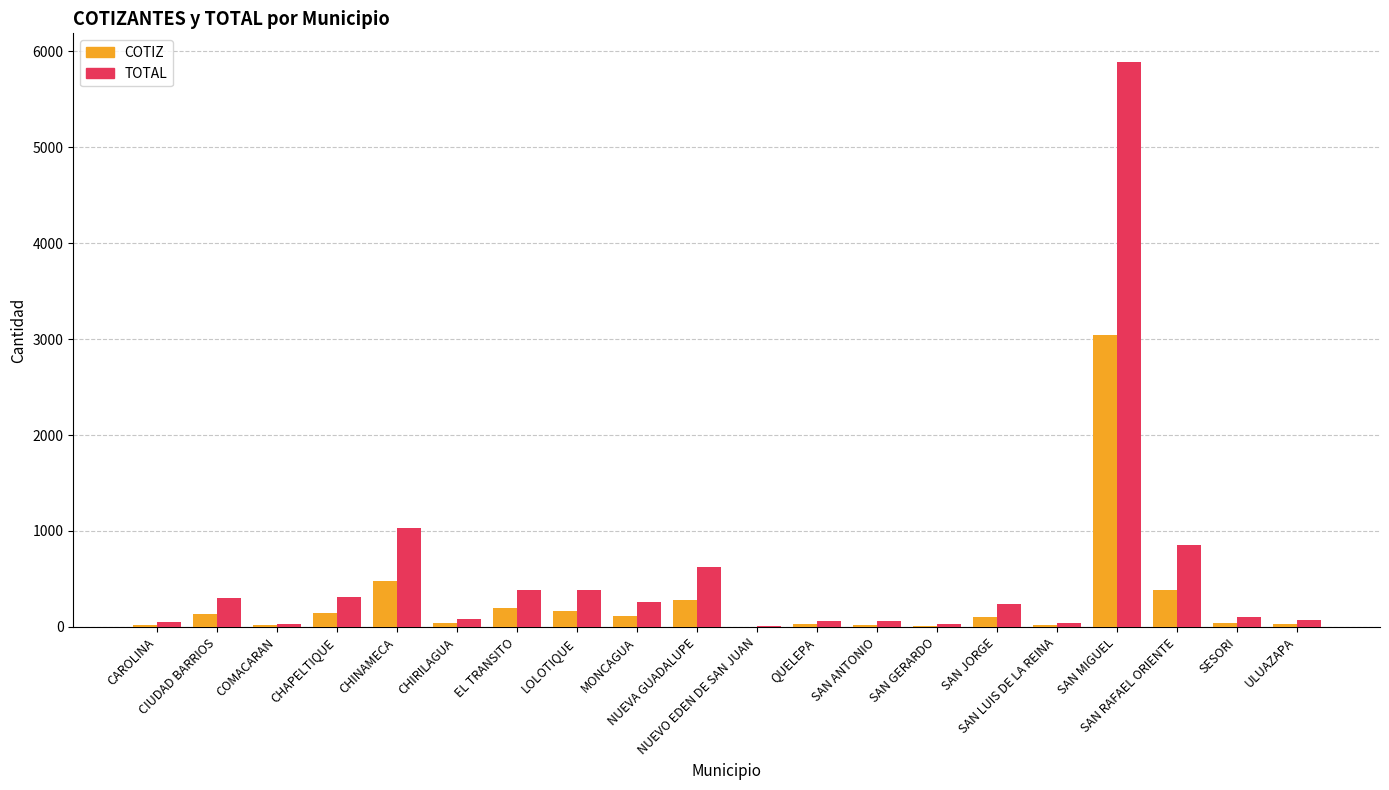

What is the sum of all TOTAL values?

10819